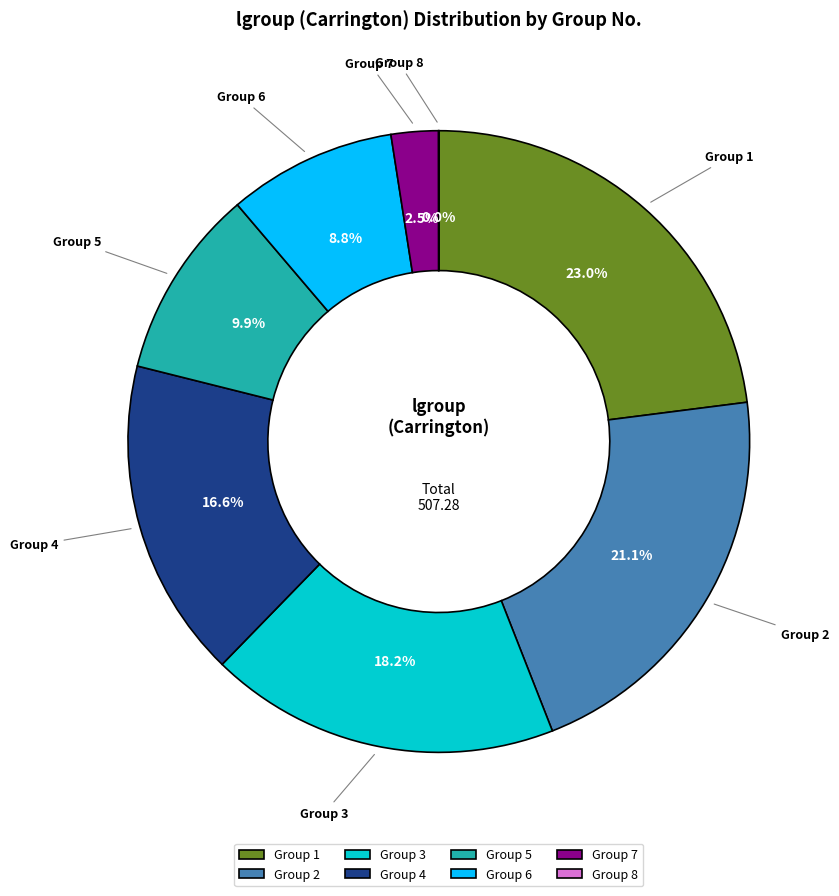

What percentage do Group 5 and Group 3 together represent?

28.1%